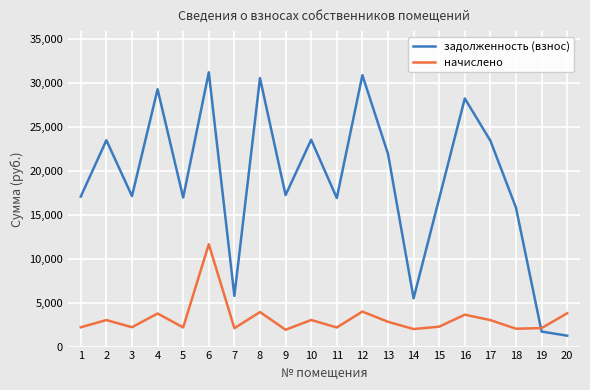

Which series has the widest spread of values?

задолженность (взнос)